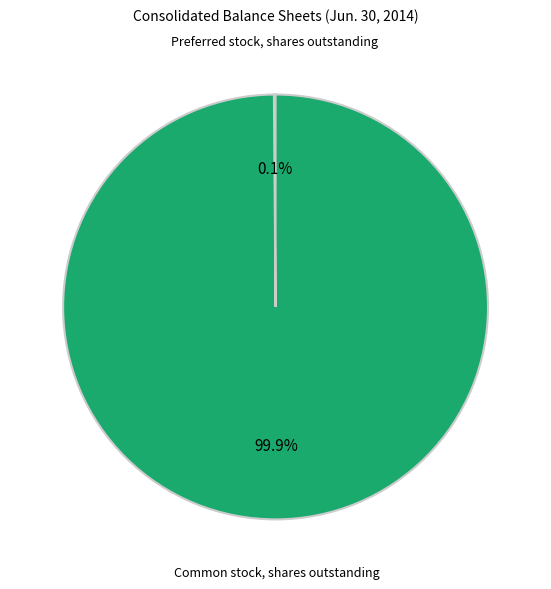

How much of the chart is everything except Common stock, shares outstanding?

0.1%